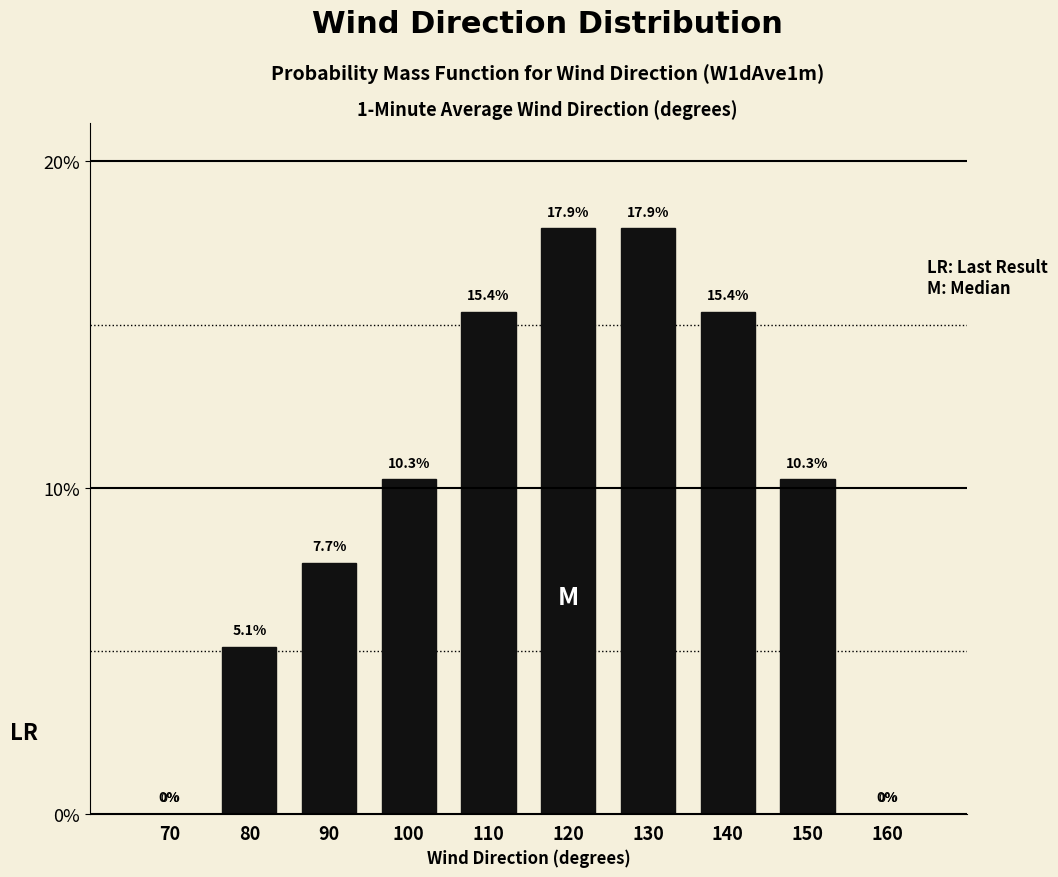

Reading right to left, what are all the values shown in this chart?

160=0.0	150=10.3	140=15.4	130=17.9	120=17.9	110=15.4	100=10.3	90=7.7	80=5.1	70=0.0